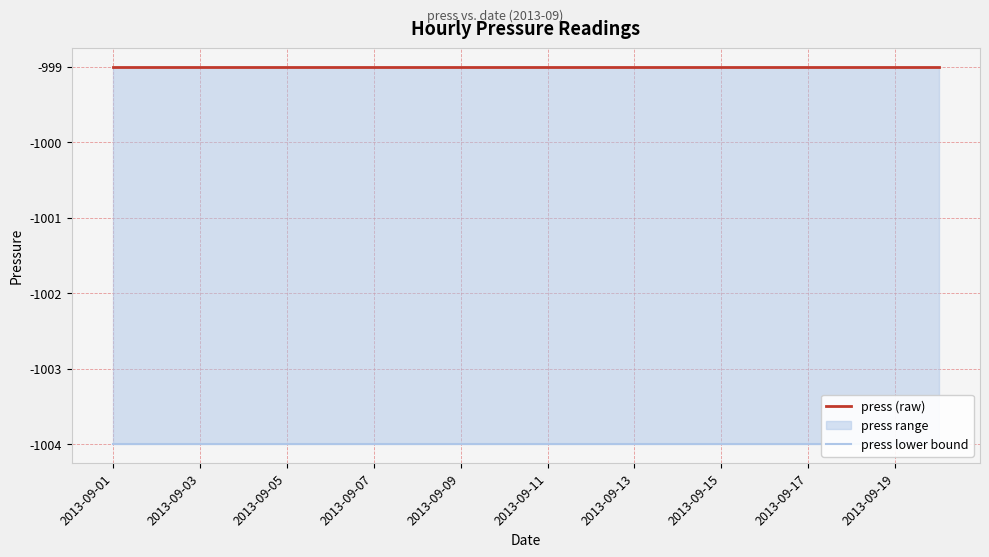

Which series has the largest range (max minus min)?

press (raw)